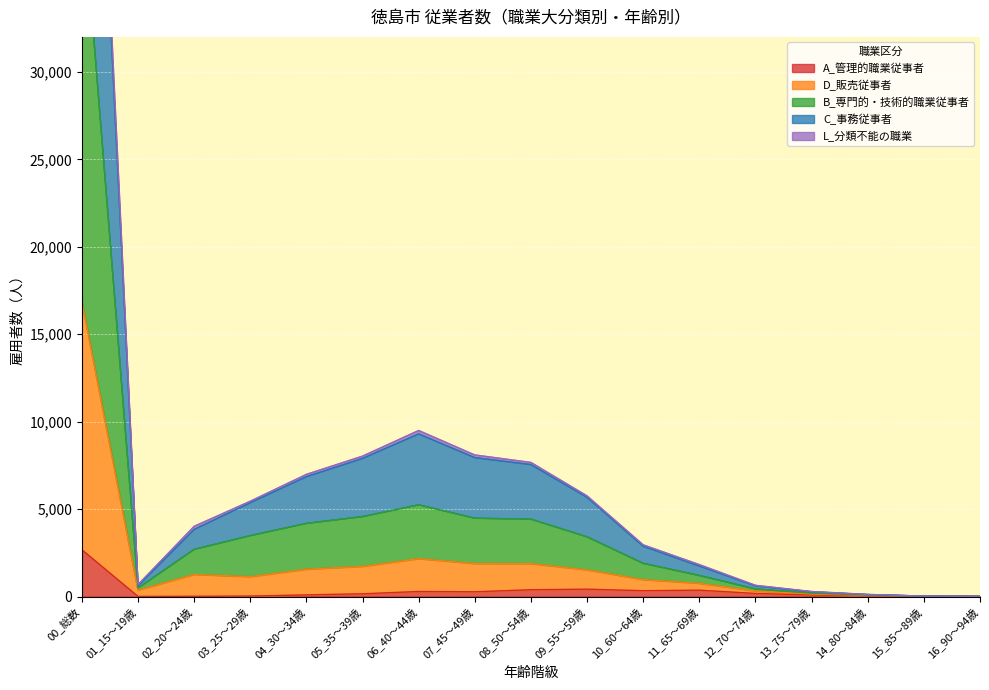

What is the maximum value for A_管理的職業従事者?

2673